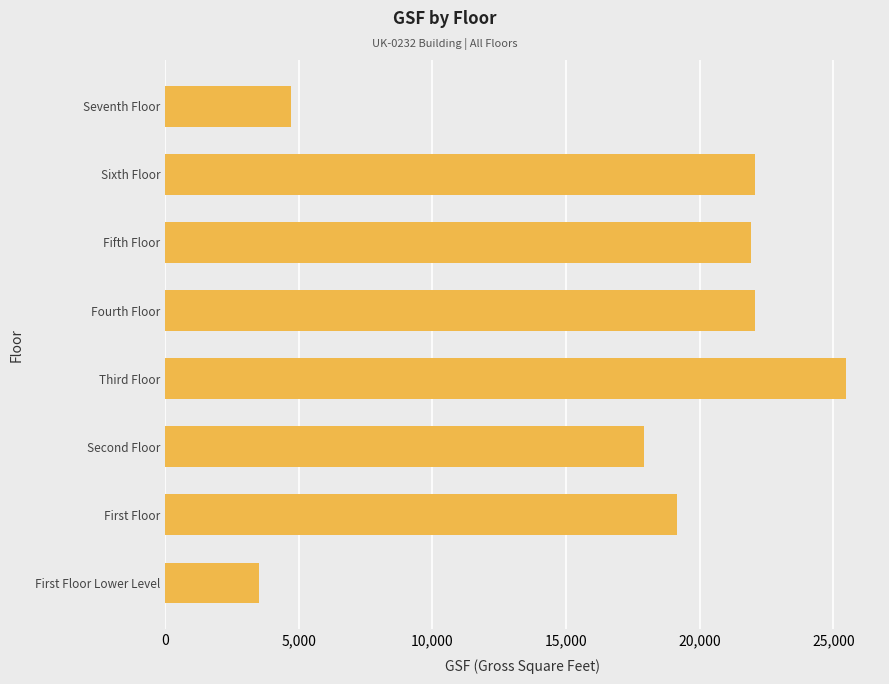

Between Seventh Floor and Sixth Floor, which is larger?

Sixth Floor